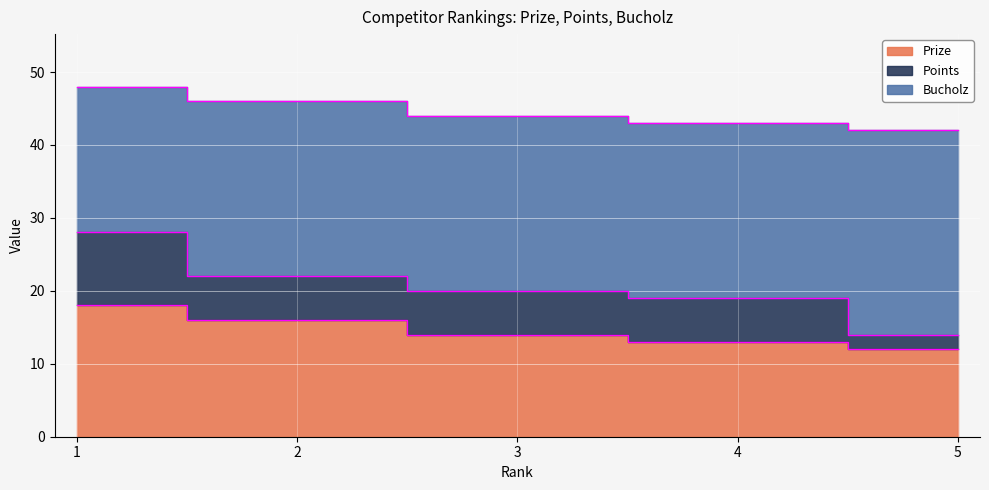

What is the sum of the Prize values at 4 and 3?

27